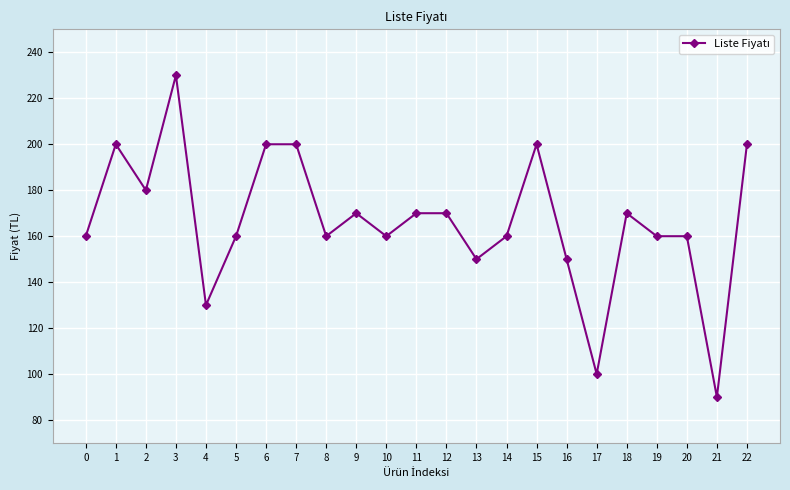

True or false: the data shows 130 at 4.

True